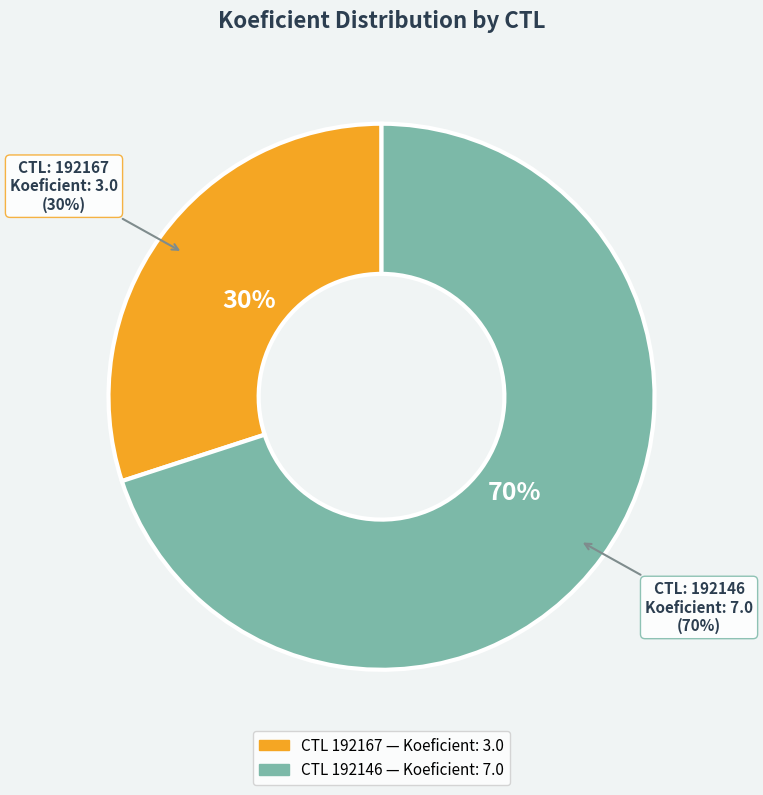

To the nearest percent, what is the difference between the 192146 and 192167 slice percentages?

40%